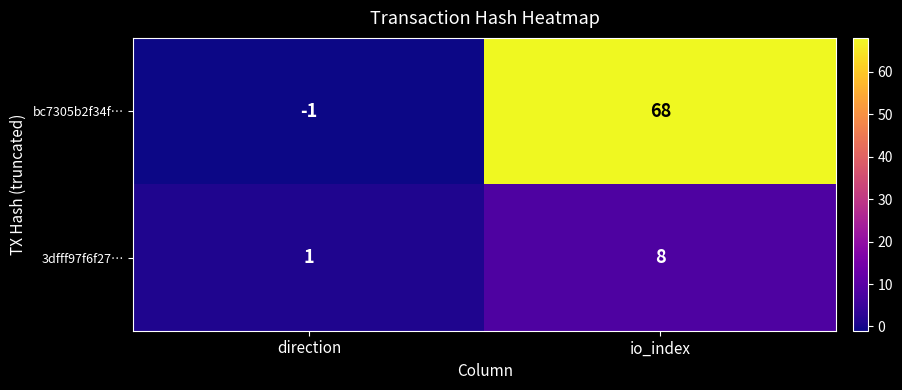

List the series in order of their overall mean, lowest first.

3dfff97f6f27…, bc7305b2f34f…